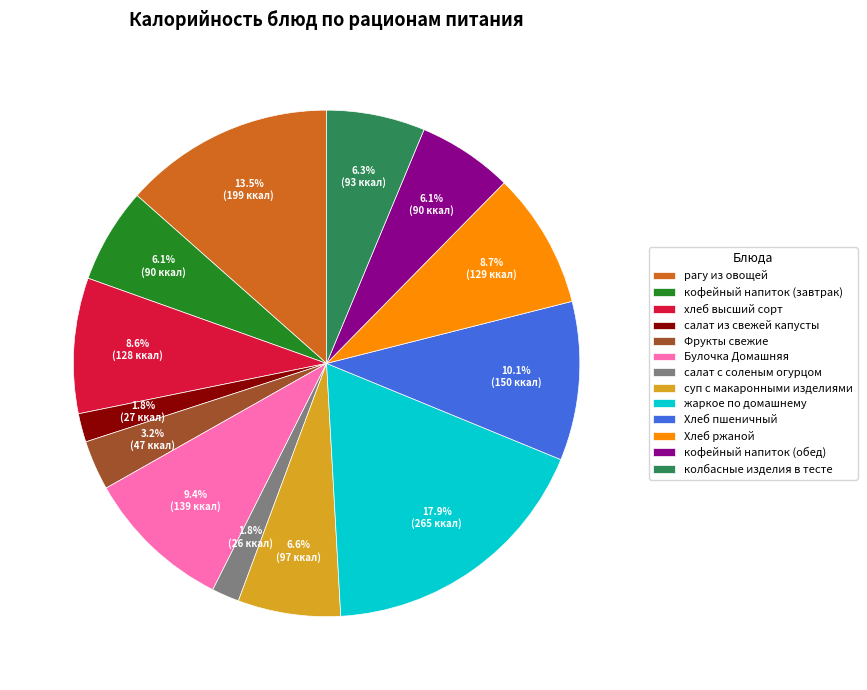

How many segments does this pie chart have?

13